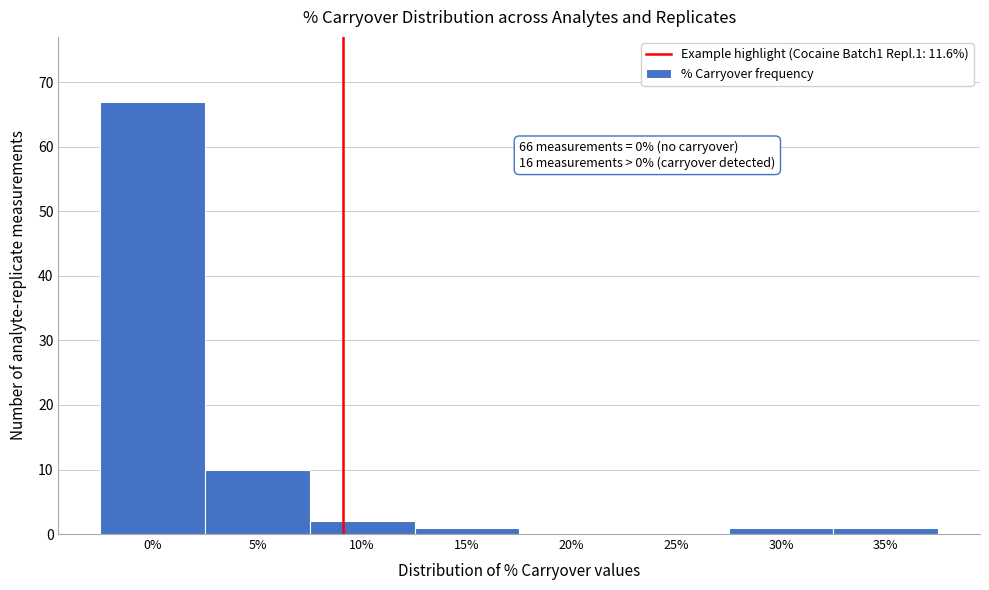

Reading left to right, what are all the values shown in this chart?

0%=67	5%=10	10%=2	15%=1	20%=0	25%=0	30%=1	35%=1